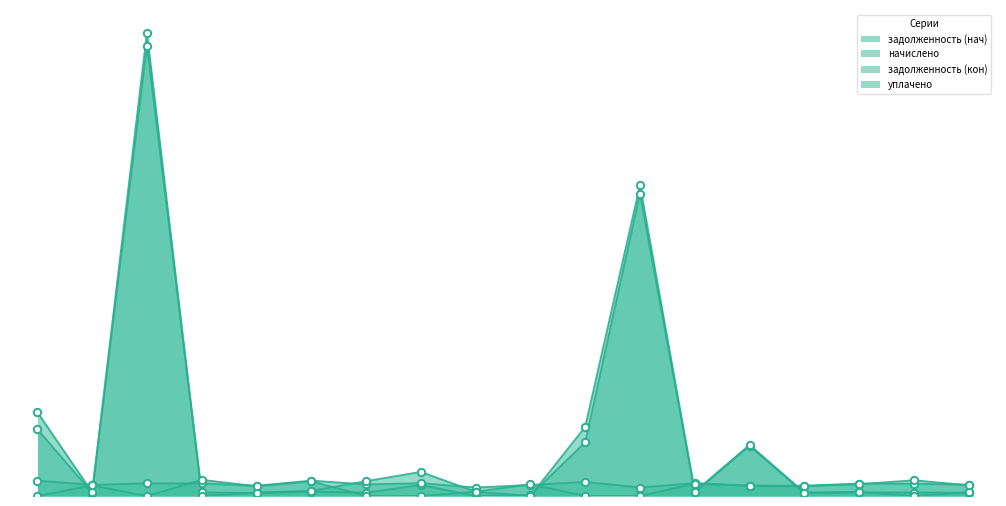

Is the value of начислено at 6 greater than the value of задолженность (нач) at 13?

Yes